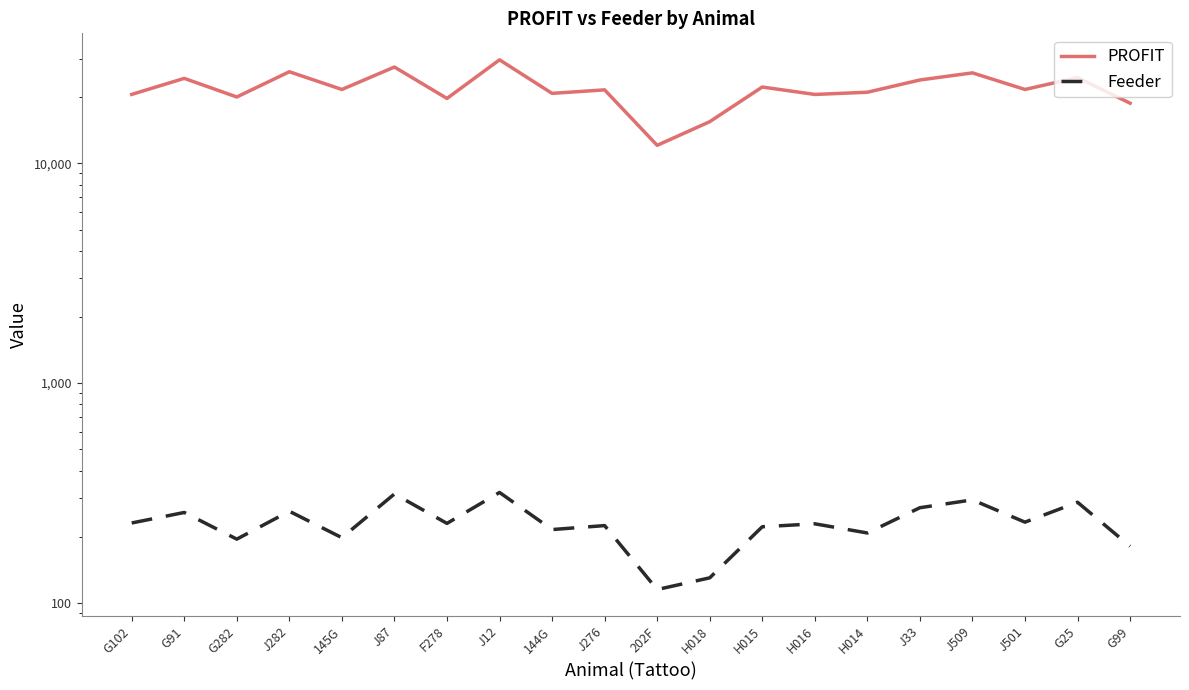

True or false: PROFIT has more than 2 interior local peaks.

True